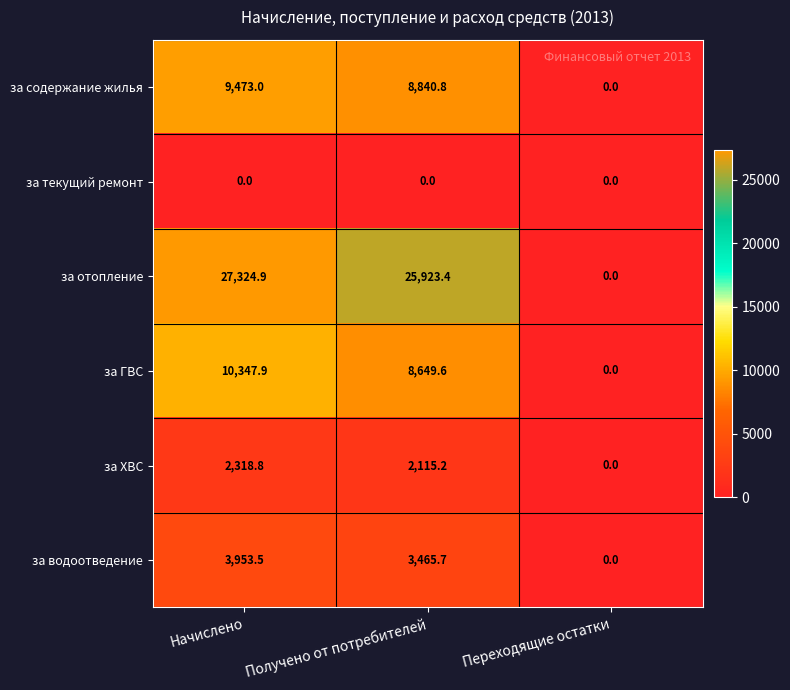

What is the total value across all series at Начислено?

53418.1